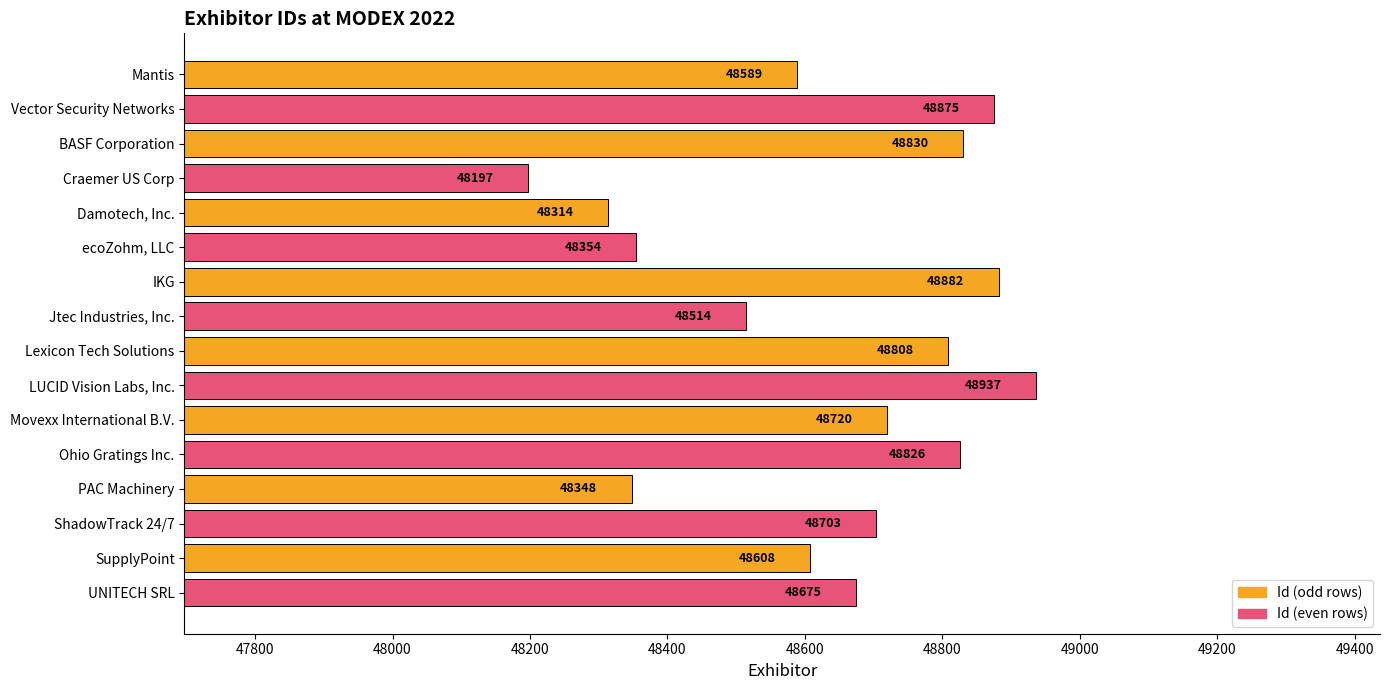

Approximately how many times larger is the value at LUCID Vision Labs, Inc. compared to SupplyPoint?

1.0